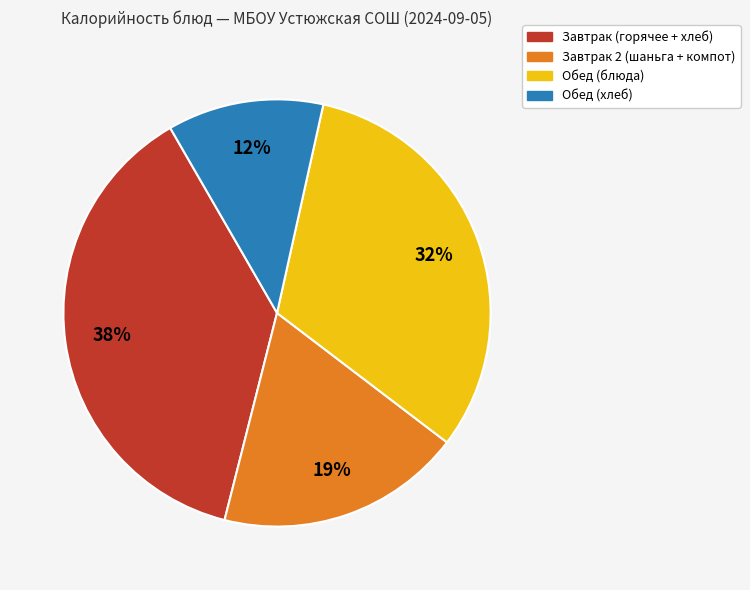

Does any single category account for the majority?

No